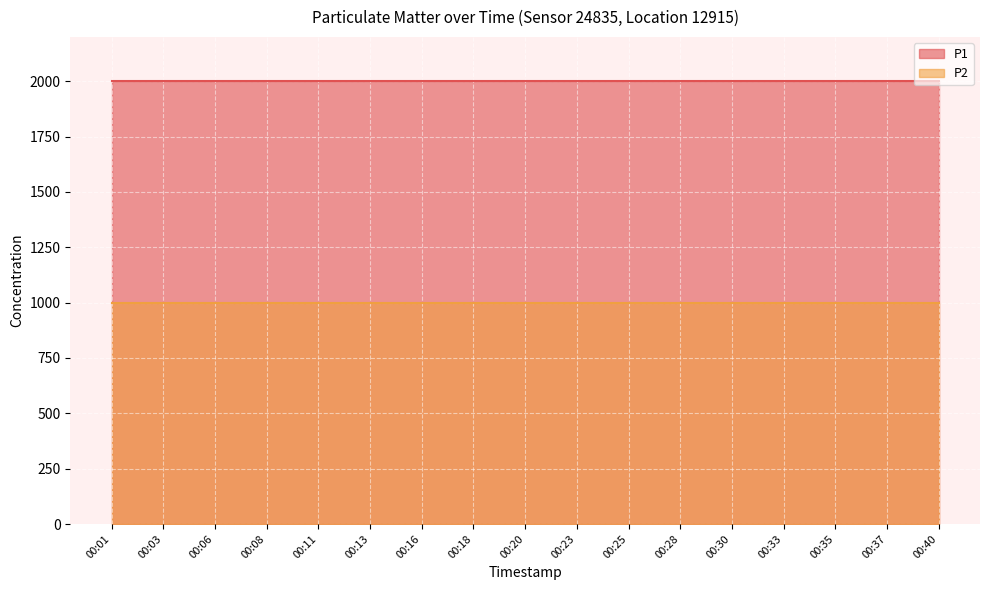

List the series in order of their overall mean, lowest first.

P2, P1